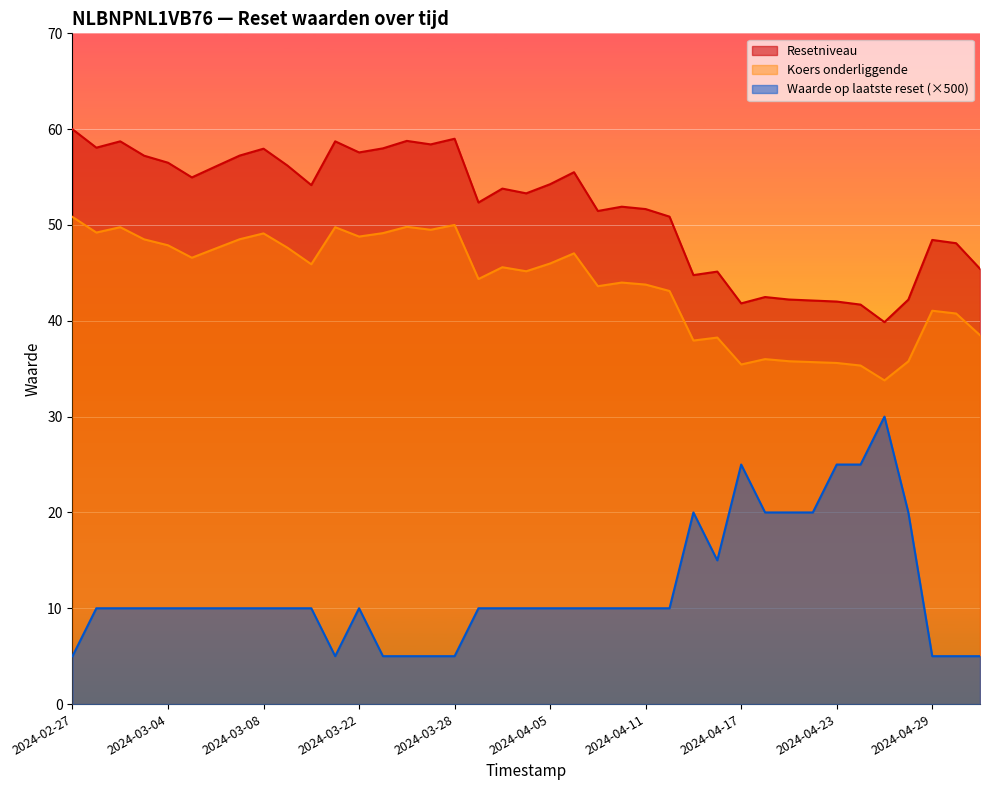

At which label does Resetniveau reach its peak?

2024-02-27